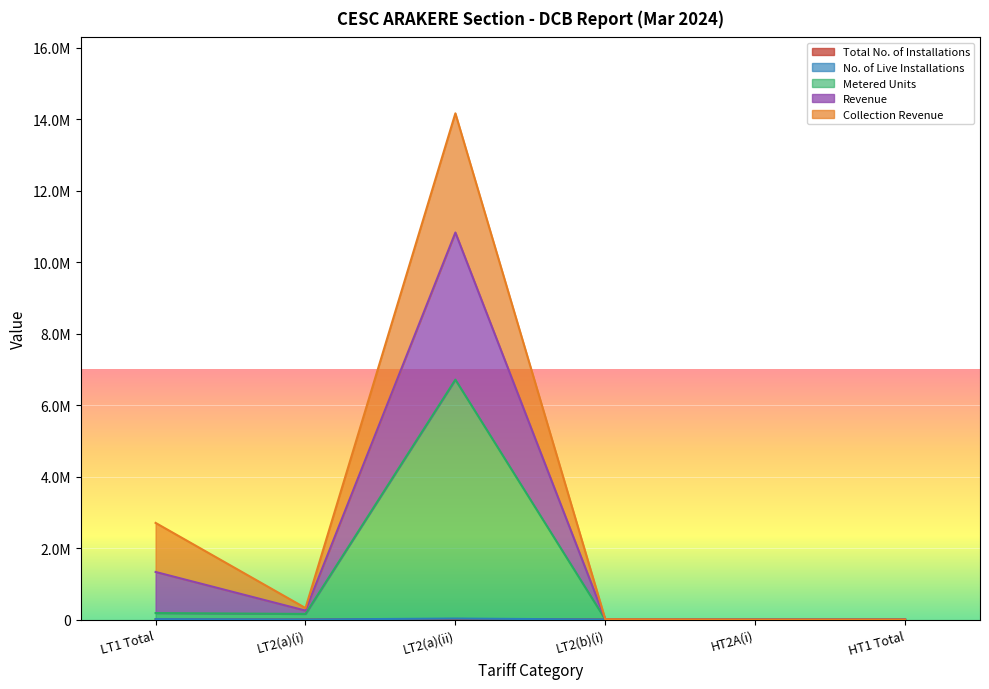

At how many categories does at least one series exceed 9278291?

1